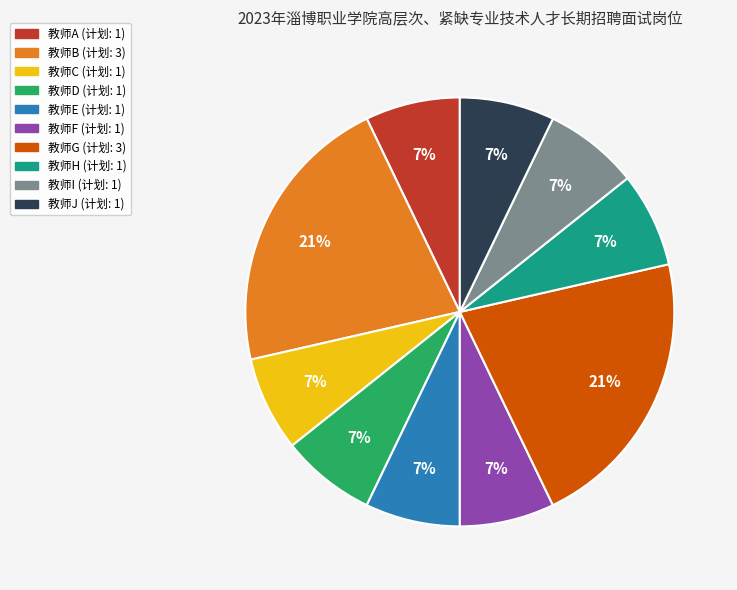

Is it true that 教师J is 17% of the pie?

False